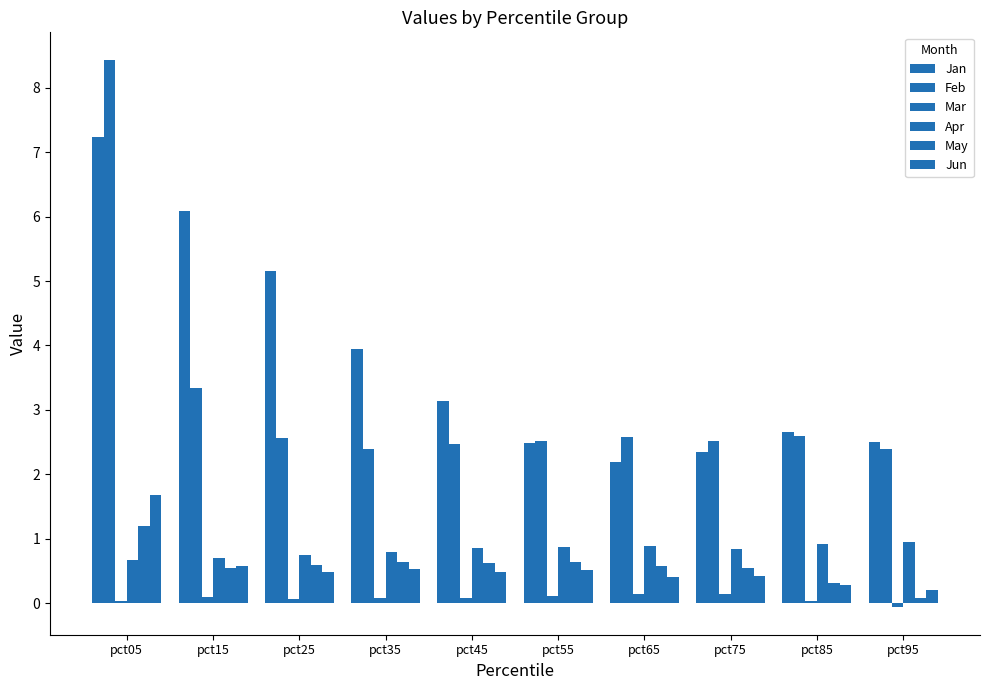

How many distinct data groups are displayed?

6